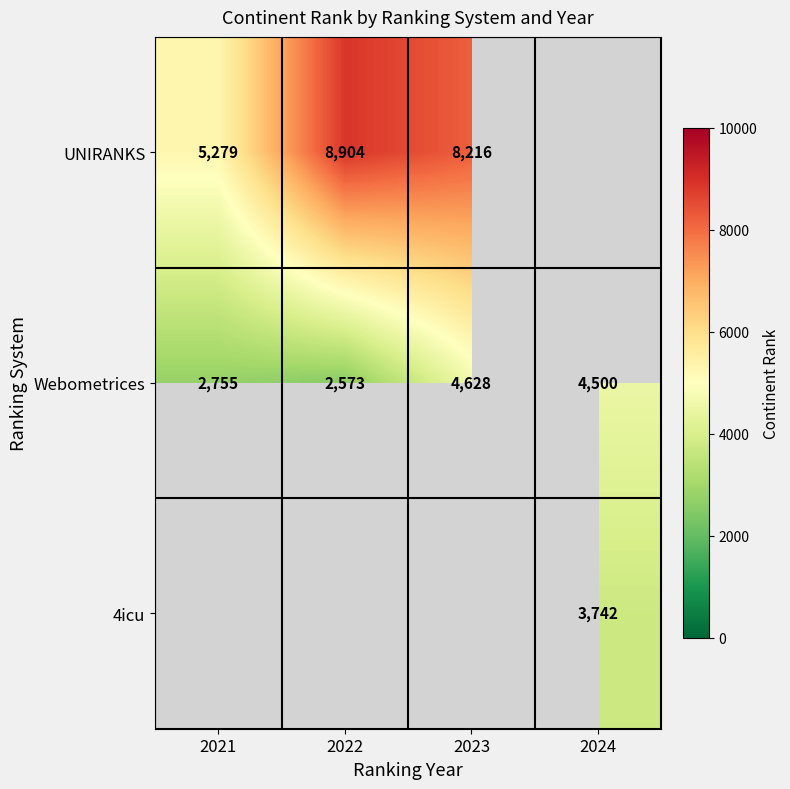

What is the difference between the maximum and second lowest values in the Webometrices series?

1873